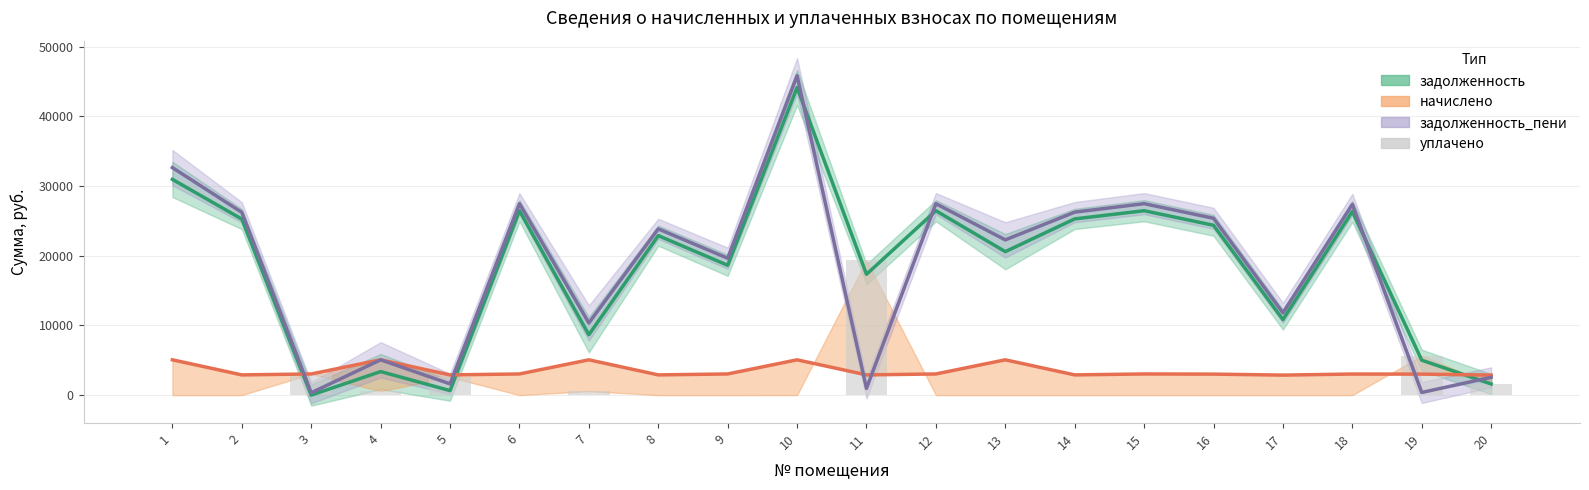

What is the value of the 10th bar from the left?

5.0